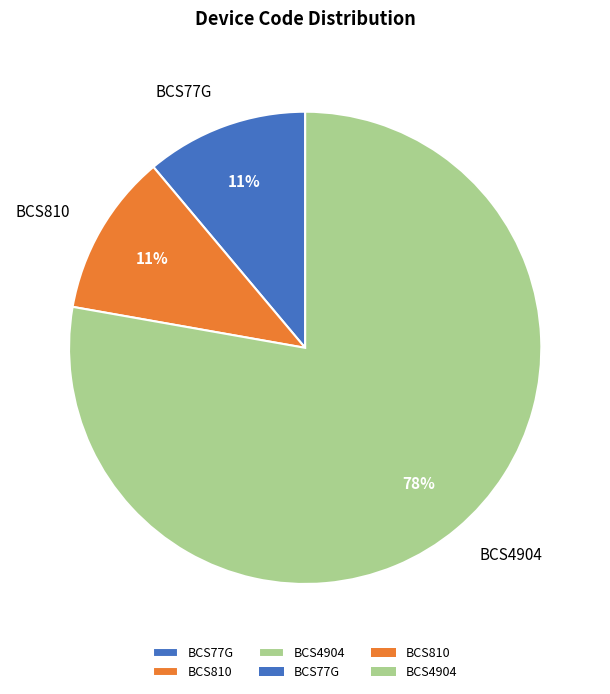

How many slices are in this pie chart?

3